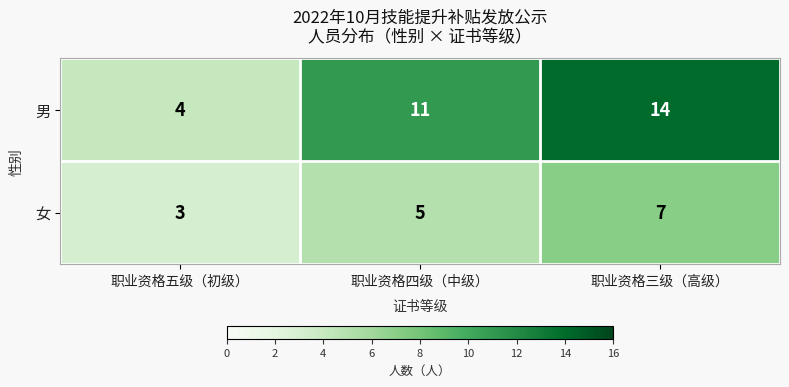

Between 职业资格五级（初级） and 职业资格四级（中级）, which series saw the biggest shift?

男